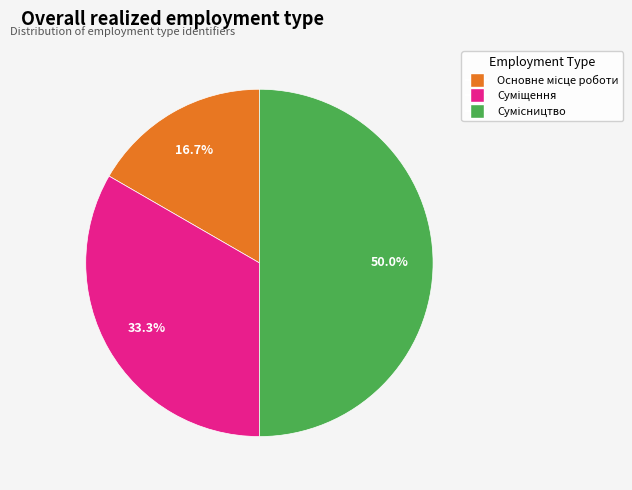

To the nearest percent, what percentage of the pie is Основне місце роботи?

17%